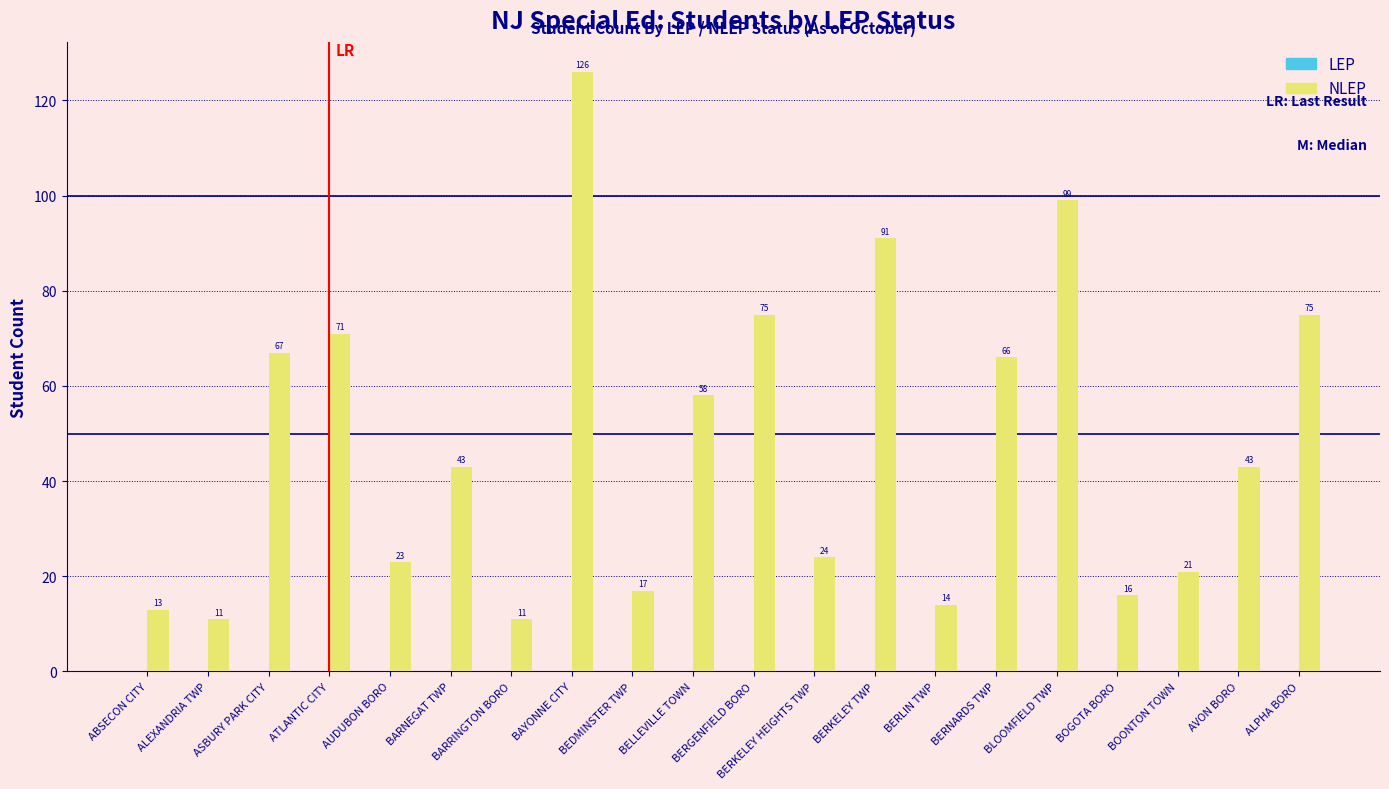

The chart shows a value of 21 at BERKELEY TWP. True or false?

False